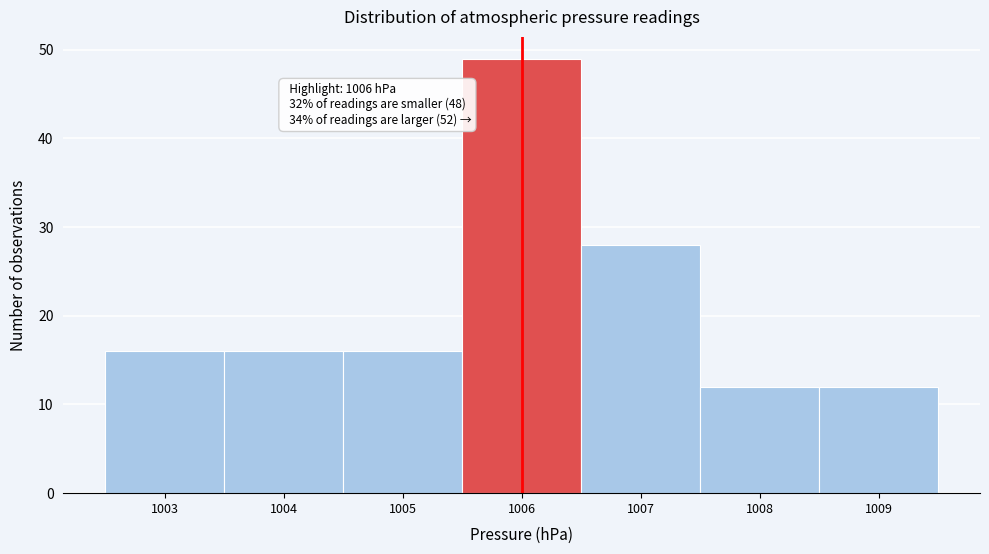

Over which range of the x-axis is the bar tallest?

1005.5 to 1006.5